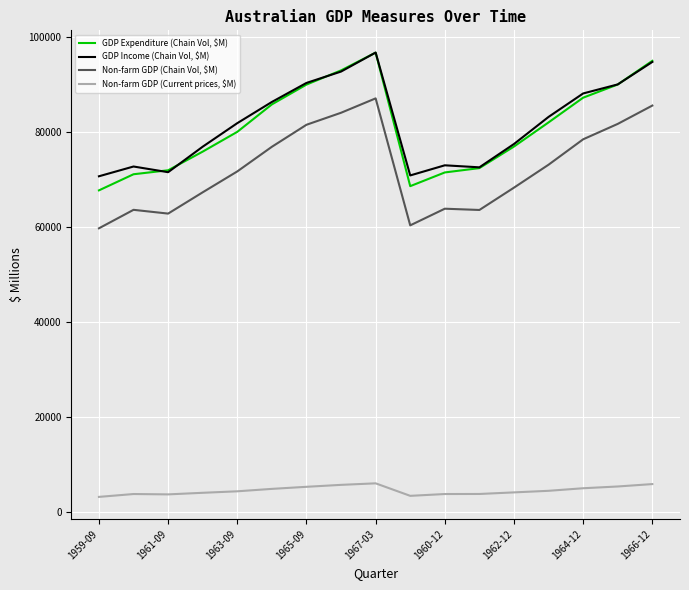

Which series has the largest range (max minus min)?

GDP Expenditure (Chain Vol, $M)